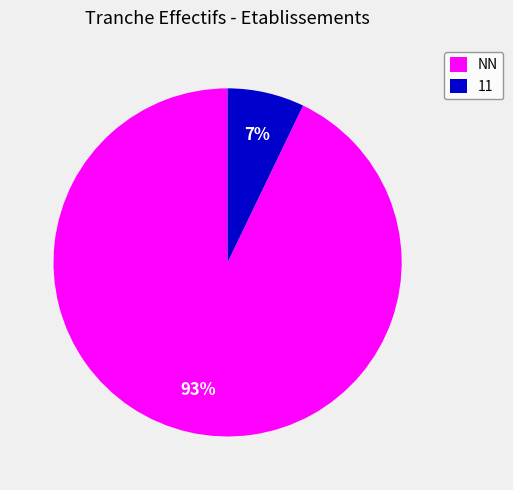

Which category accounts for the majority?

NN